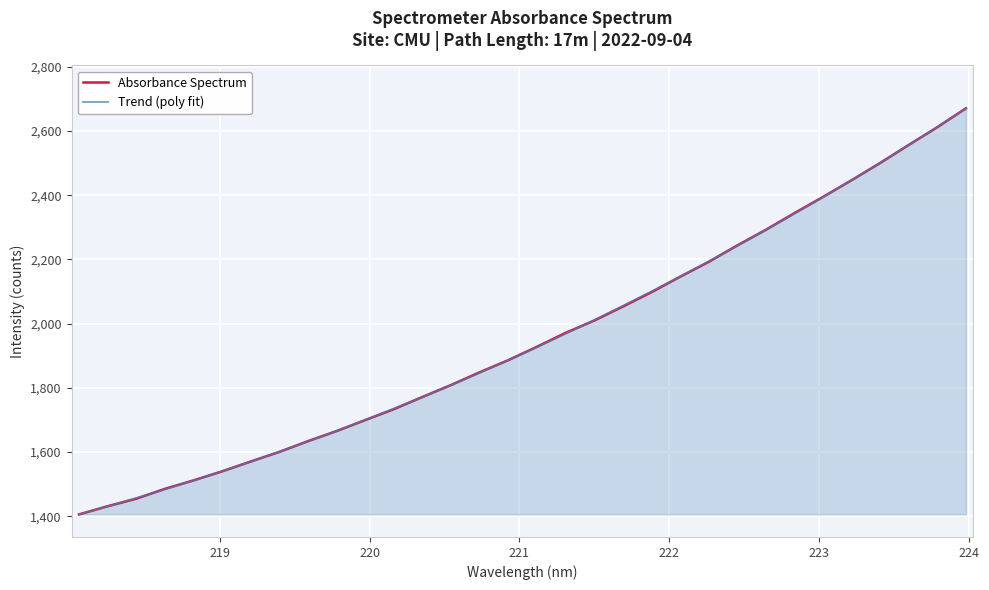

What is the lowest value of the Absorbance Spectrum series?

1406.0